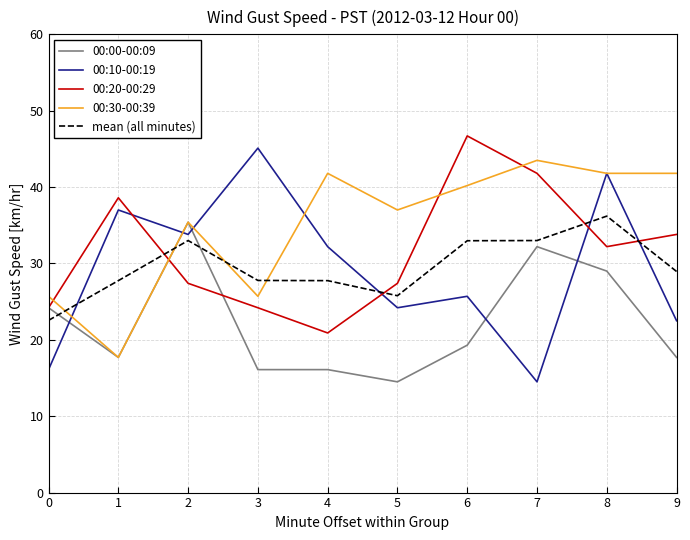

What is the difference between the highest and lowest values at 4?

25.7